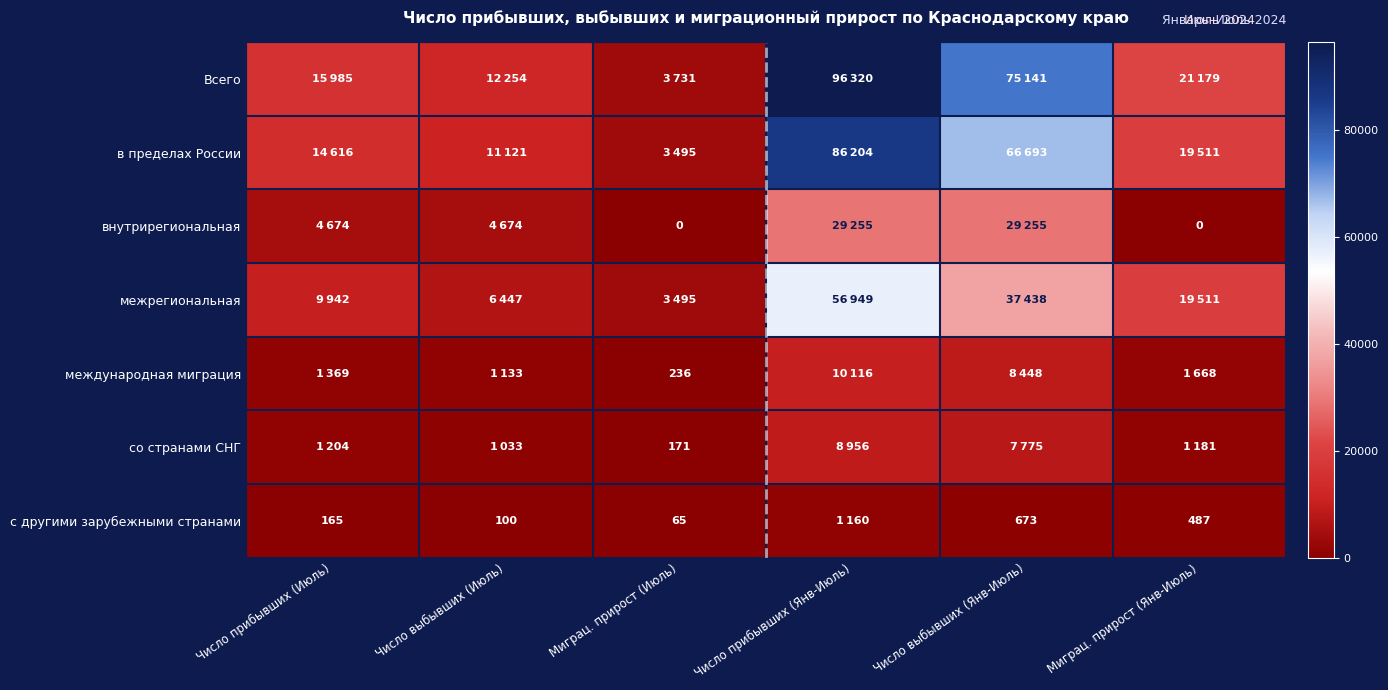

What is the difference between the с другими зарубежными странами values at Число прибывших (Июль) and Миграц. прирост (Янв-Июль)?

322